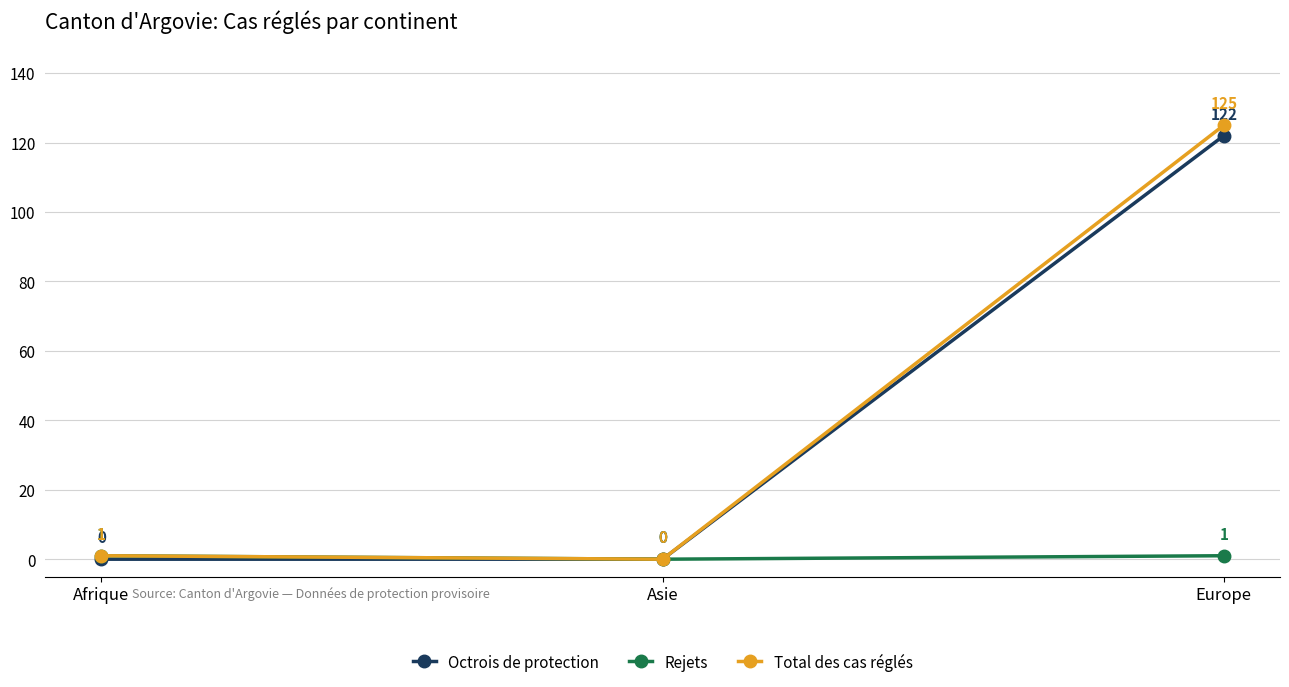

What are all the series names shown in the legend?

Octrois de protection, Rejets, Total des cas réglés